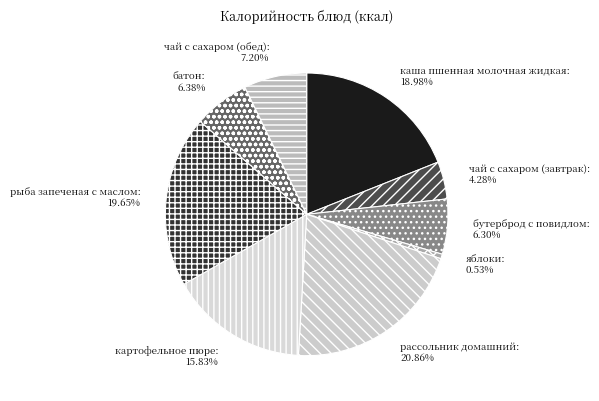

Is каша пшенная молочная жидкая the majority of the pie?

No